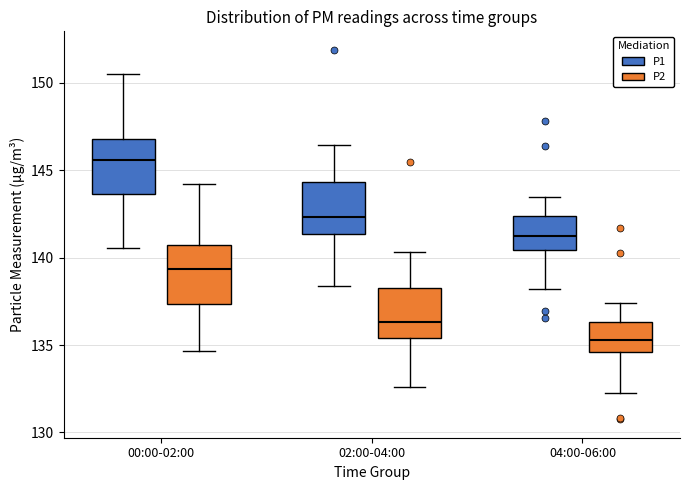

Which box's median line is the highest?

00:00-02:00 (P1)